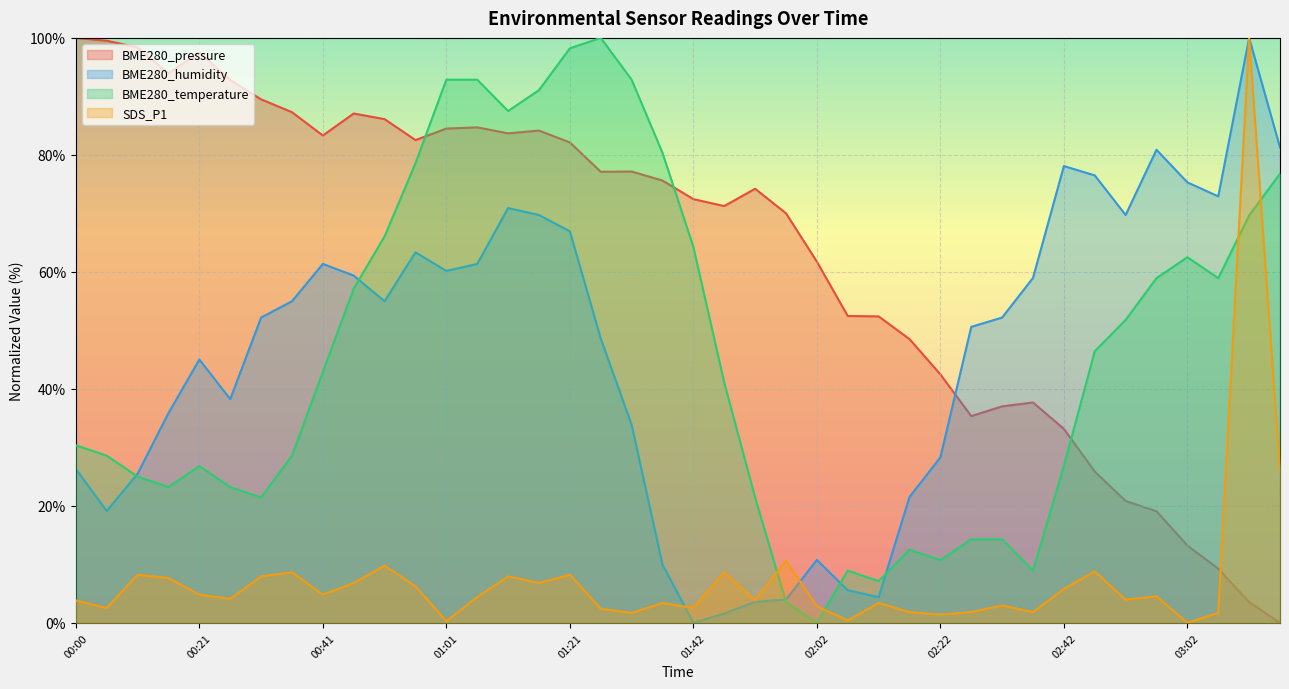

What is the total value across all series at 03:07?

142.8